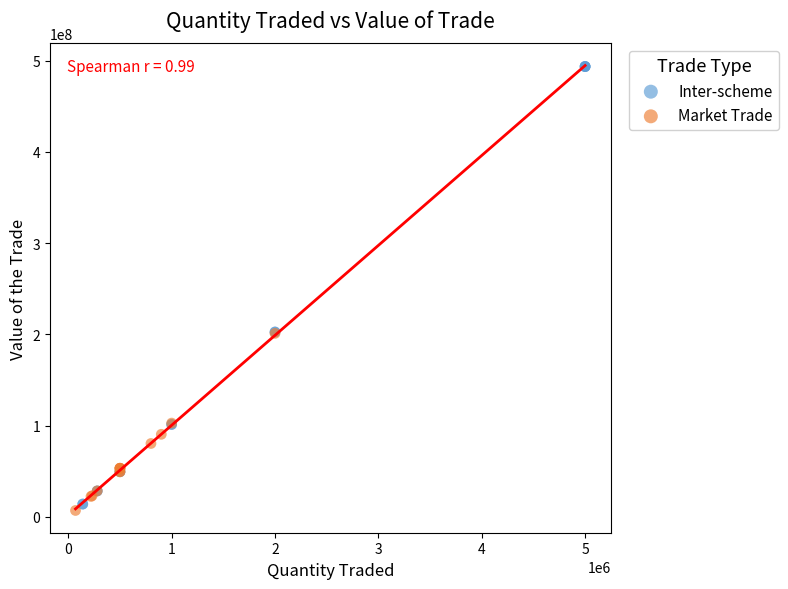

Which series has the largest Y range (max minus min)?

Inter-scheme